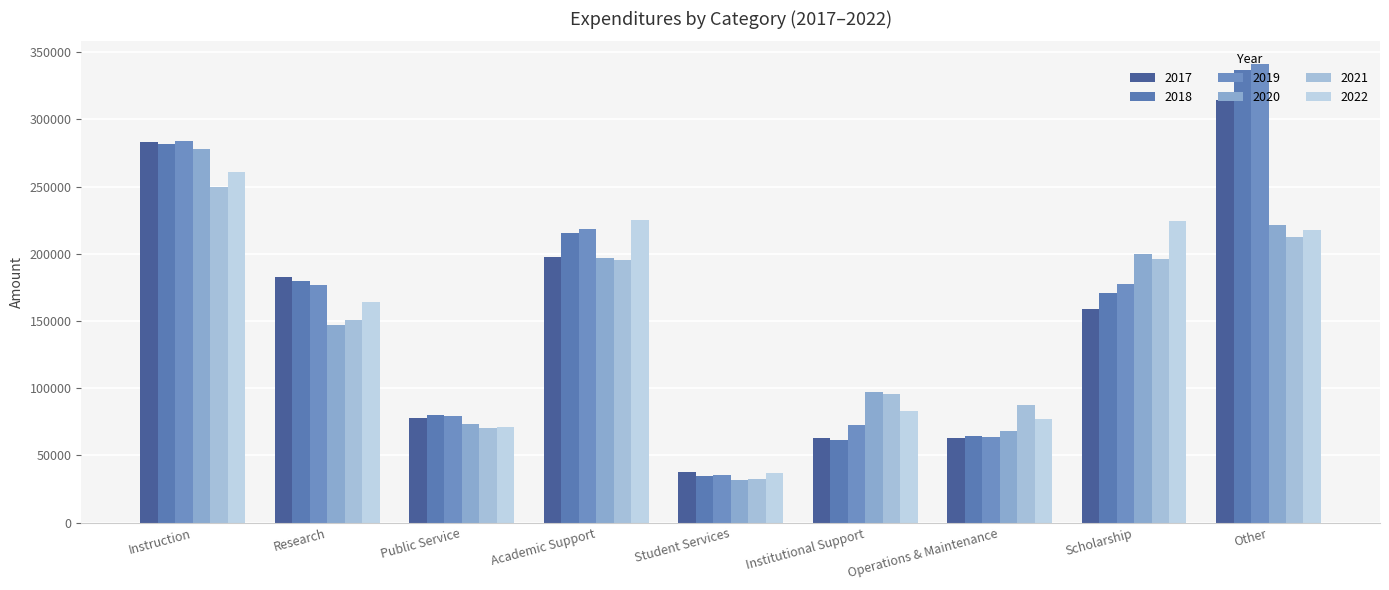

Rank the series by their maximum value, from lowest to highest.

2021, 2022, 2020, 2017, 2018, 2019